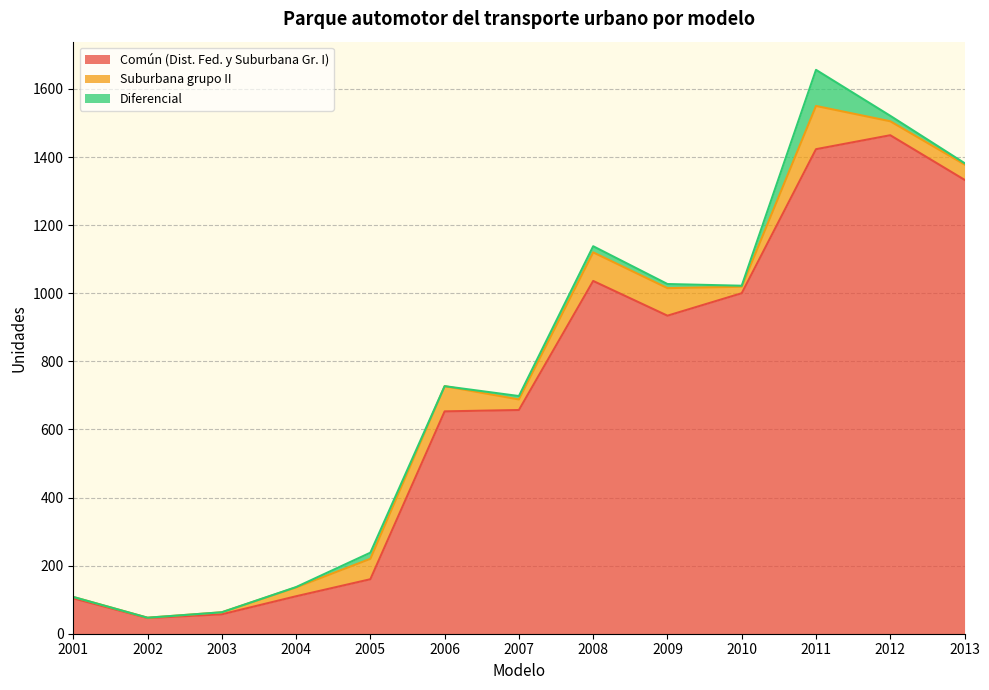

Which series has the widest spread of values?

Común (Dist. Fed. y Suburbana Gr. I)